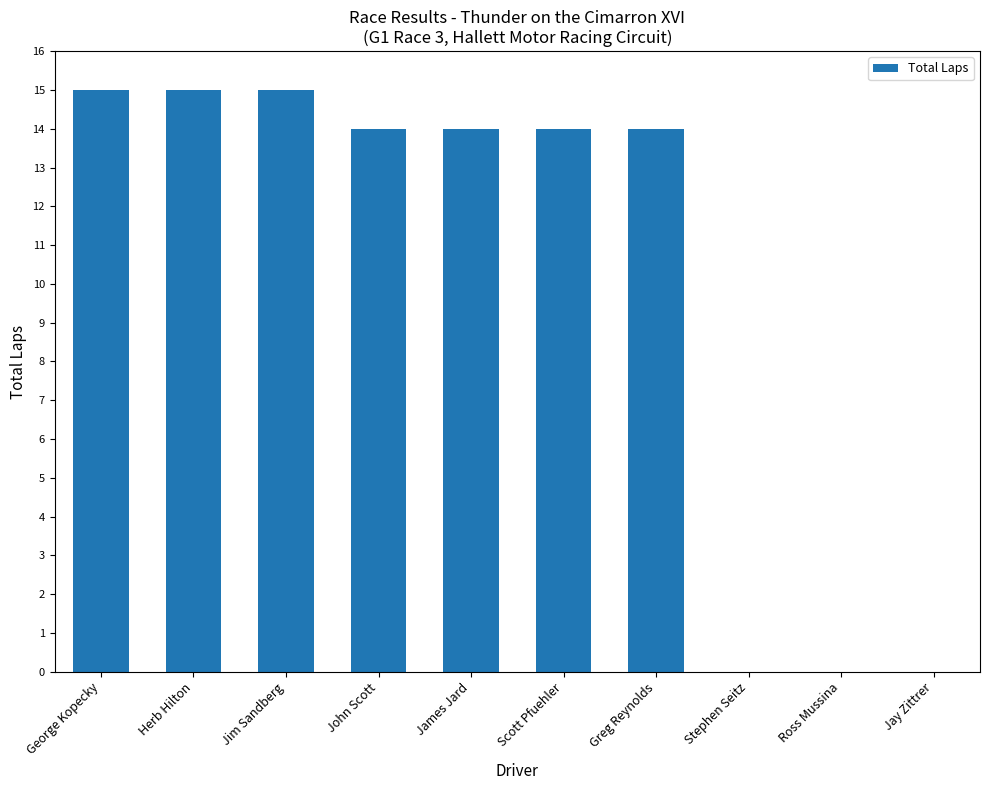

What is the greatest value displayed?

15